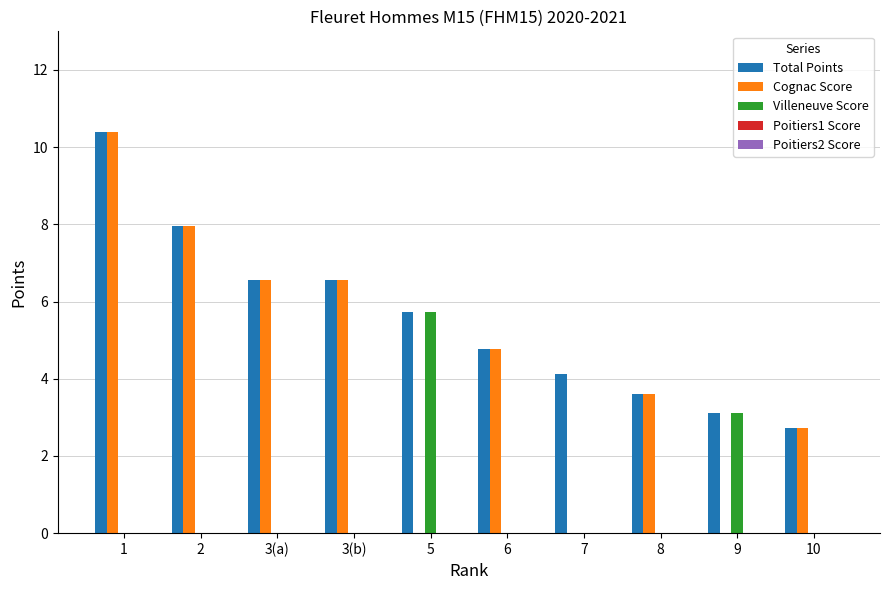

What is the total value across all series at 5?

11.5